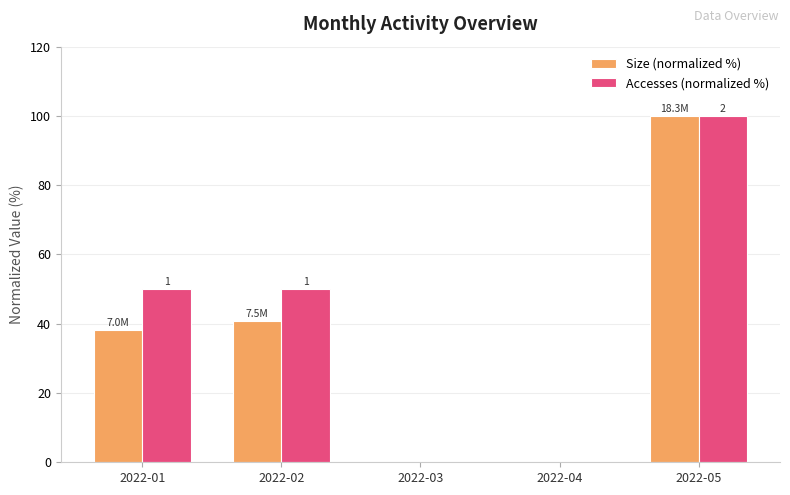

How many distinct data groups are displayed?

2